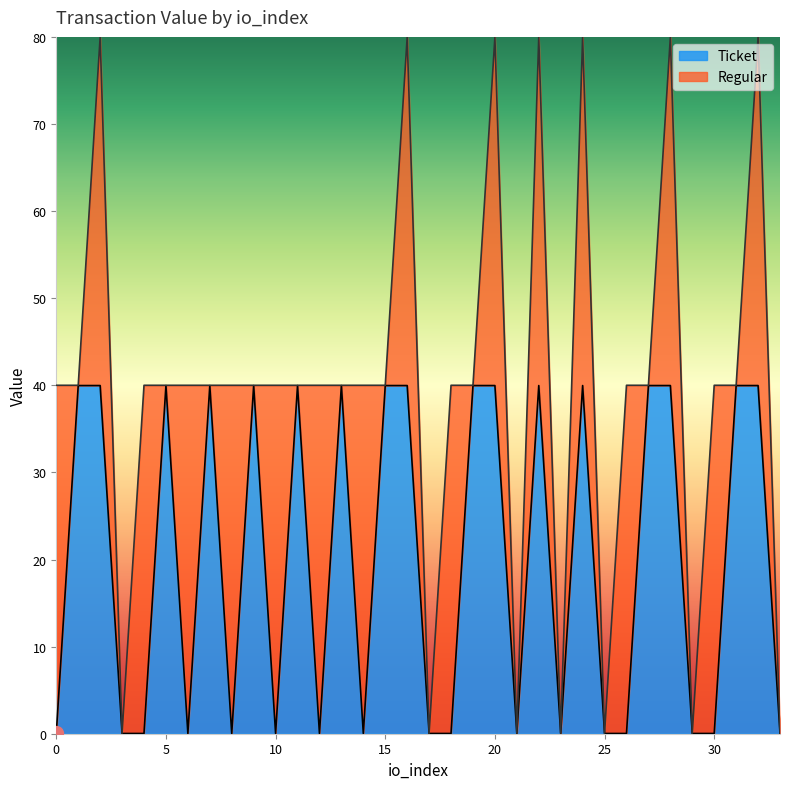

The value at io_index_12 is 0.0. True or false?

True